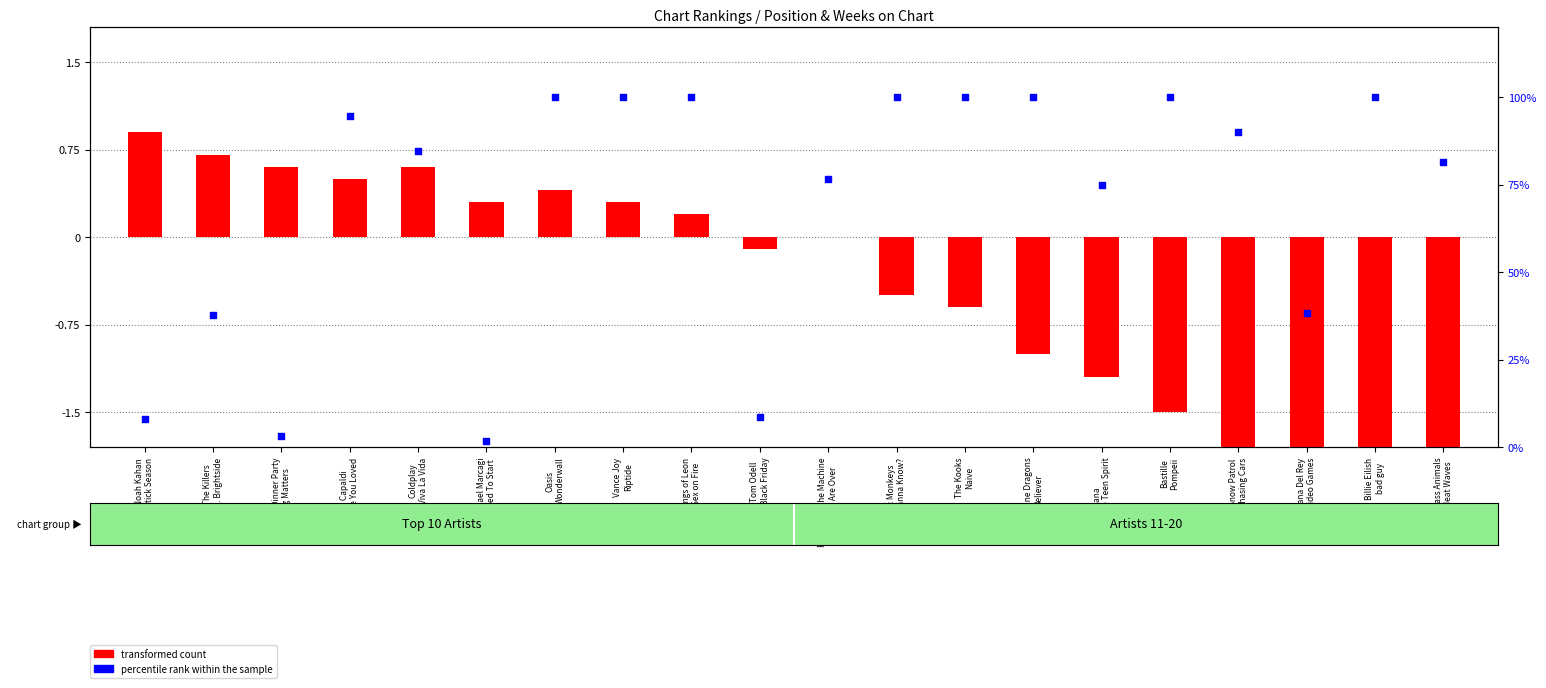

What are all the series names shown in the legend?

transformed count, percentile rank within the sample